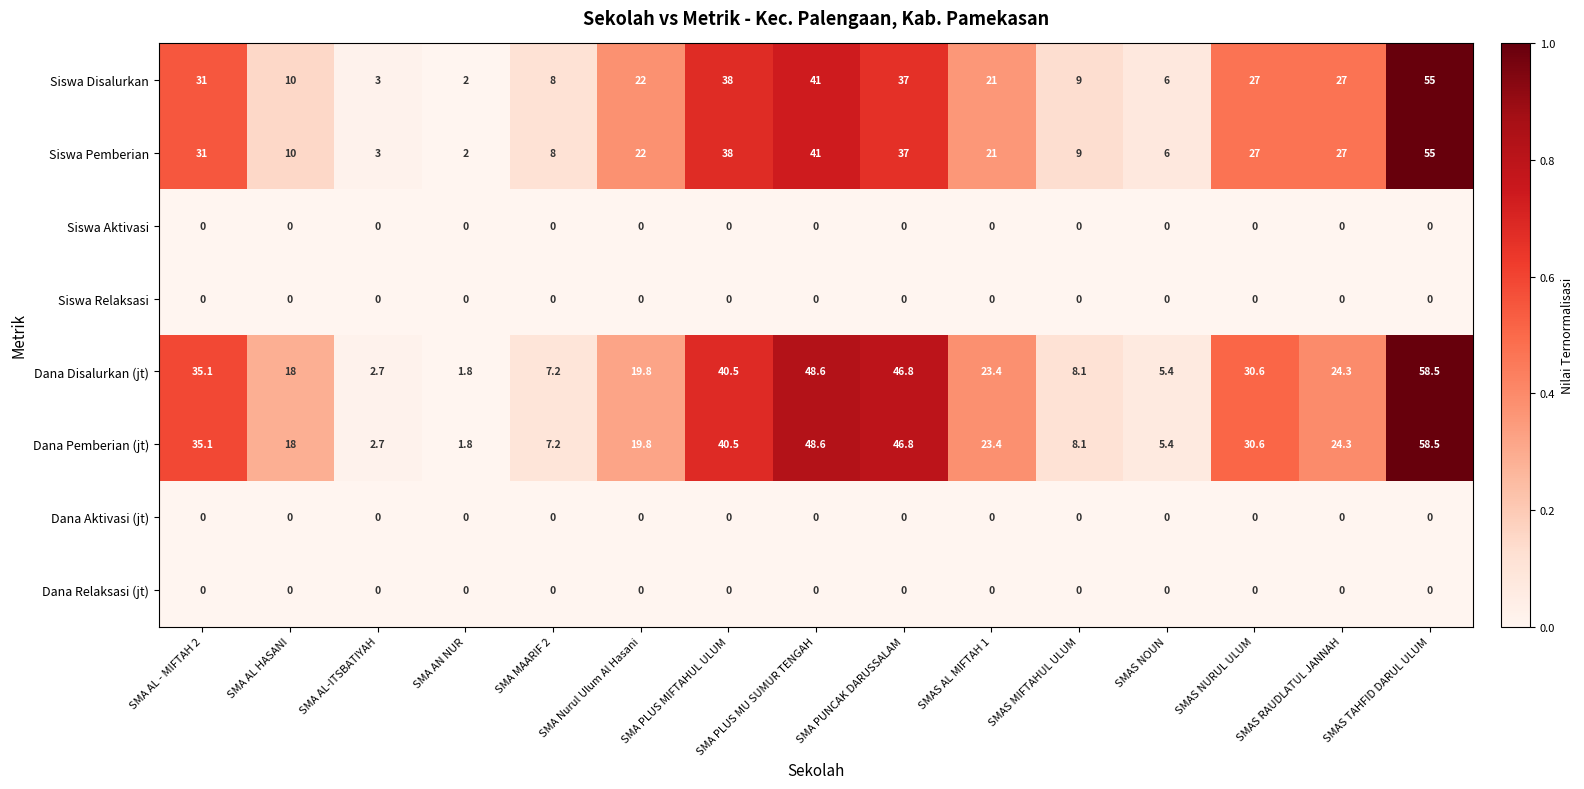

Is it true that Dana Pemberian (jt) equals 6.6 at SMA Nurul Ulum Al Hasani?

False